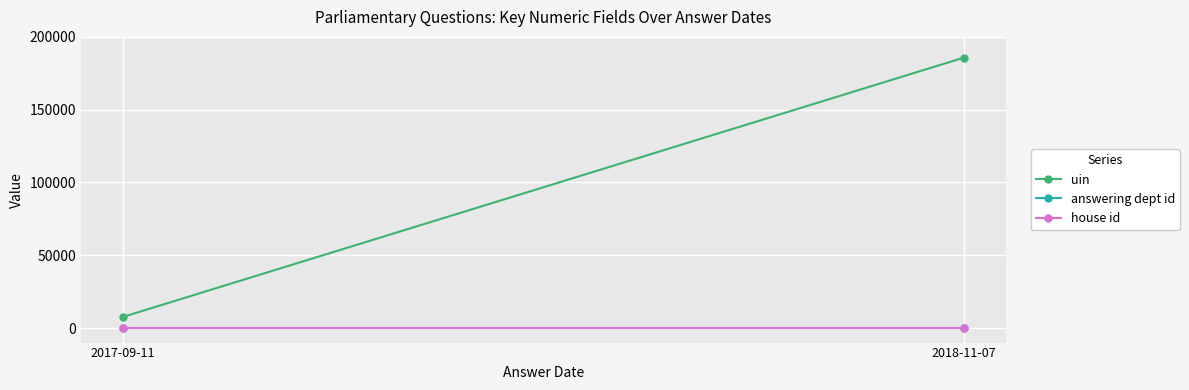

At 2017-09-11, list the series in order from smallest to largest.

house id, answering dept id, uin